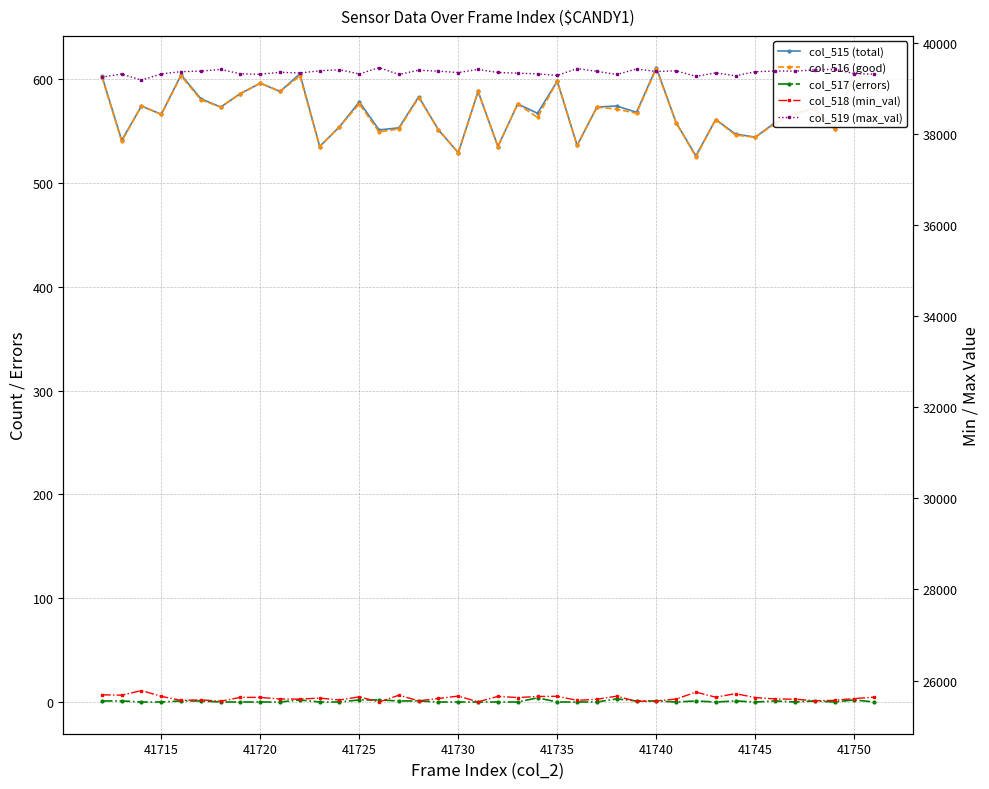

True or false: col_519 (max_val) and col_516 (good) intersect in this chart.

False